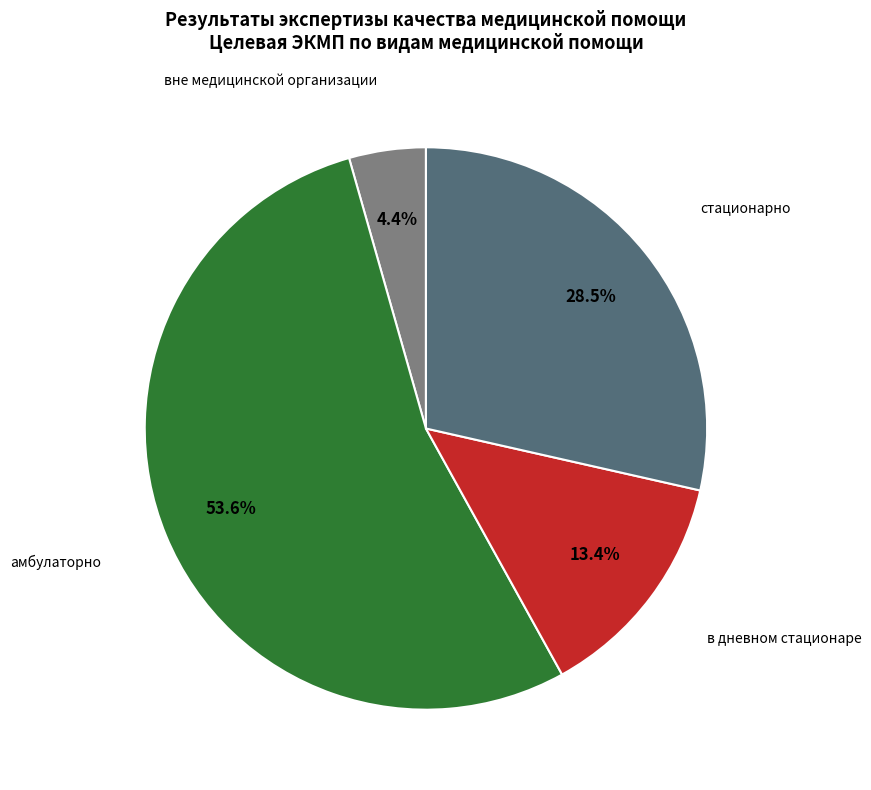

Does any single category account for the majority?

Yes